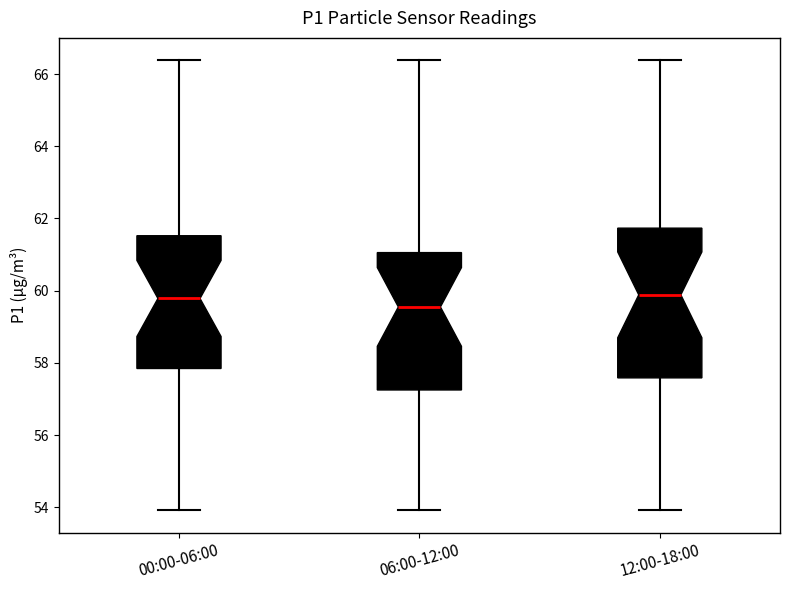

Where does the upper whisker of the box for 00:00-06:00 end on the y-axis? The values are not printed on the chart, so give them approximately, as read against the axis.

66.4